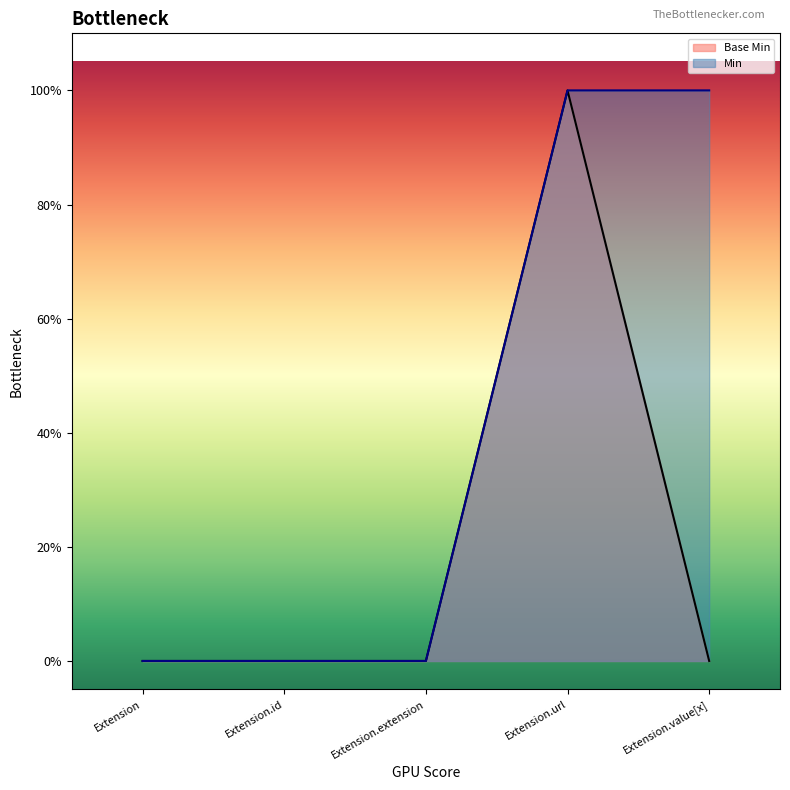

True or false: the data has more than 2 interior local peaks.

False